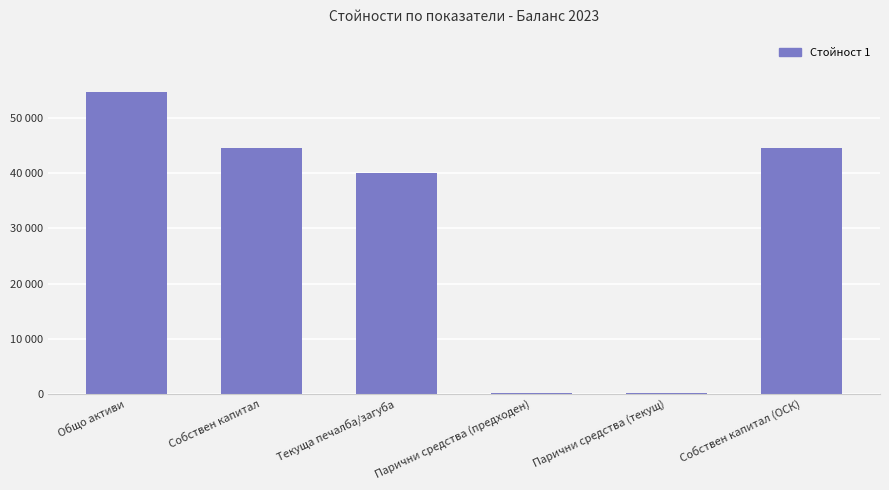

The value at Парични средства (текущ) is 148. True or false?

True